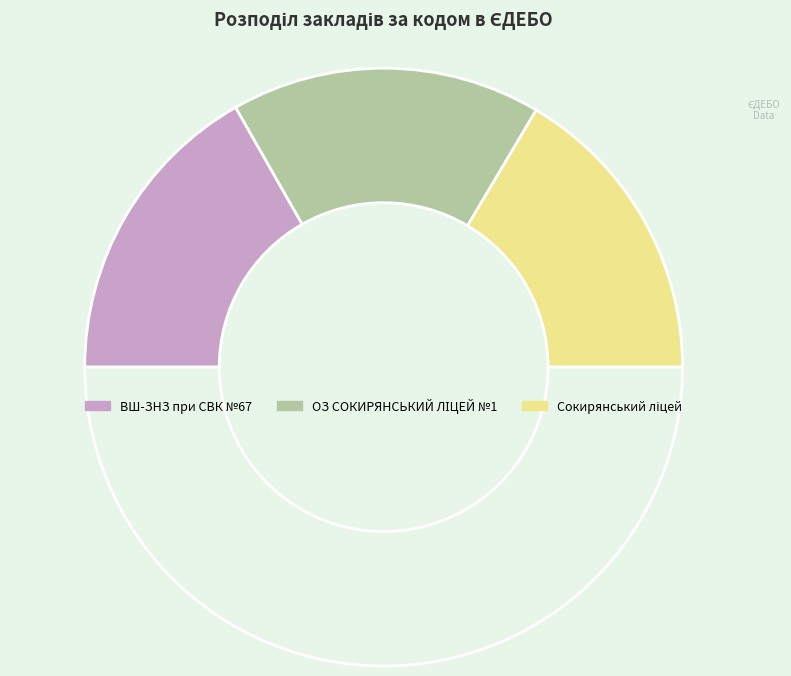

What is the largest slice in the pie chart?

ОЗ СОКИРЯНСЬКИЙ ЛІЦЕЙ №1